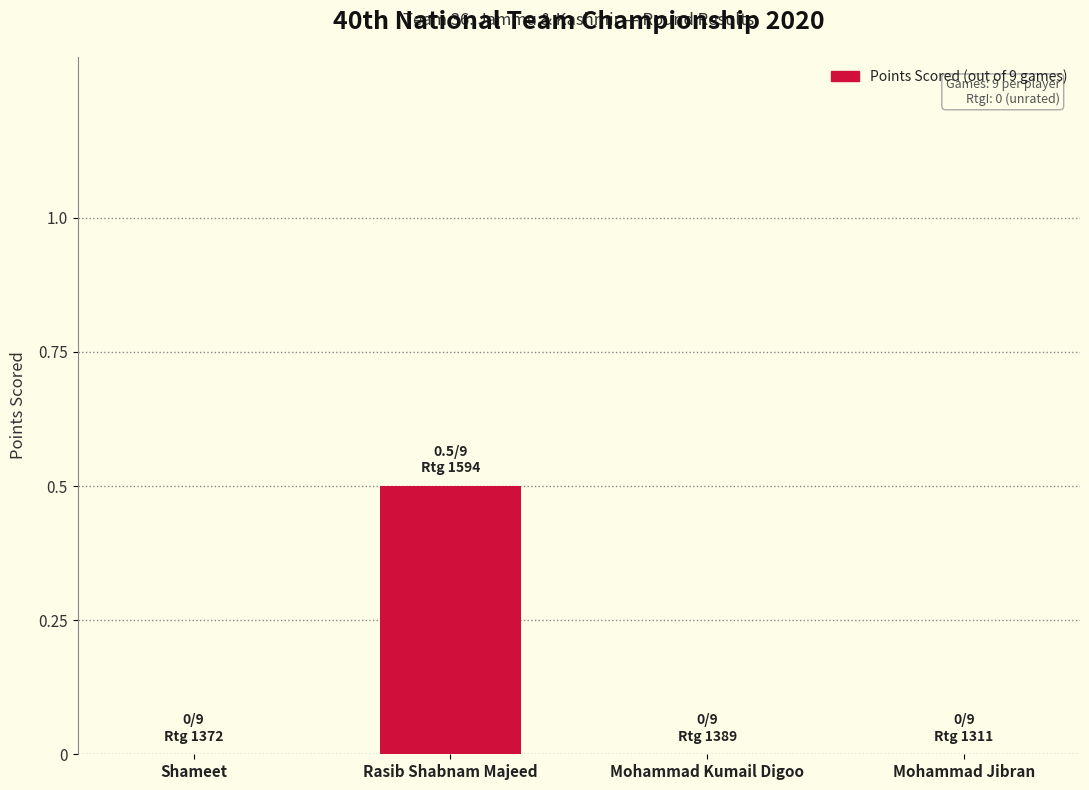

At which category does the chart reach its peak across all series?

Rasib Shabnam Majeed